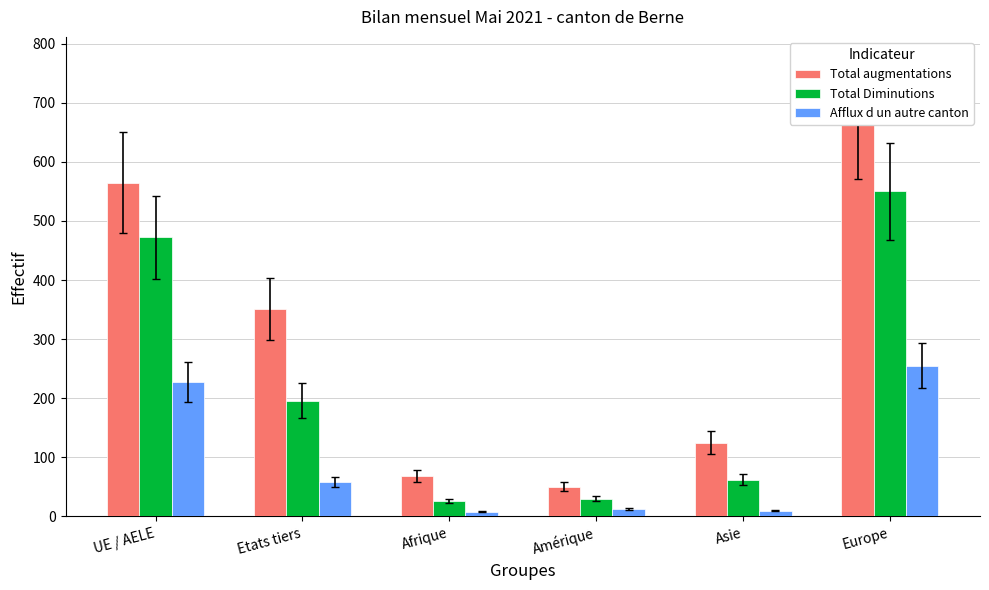

How many categories are shown in the chart?

6